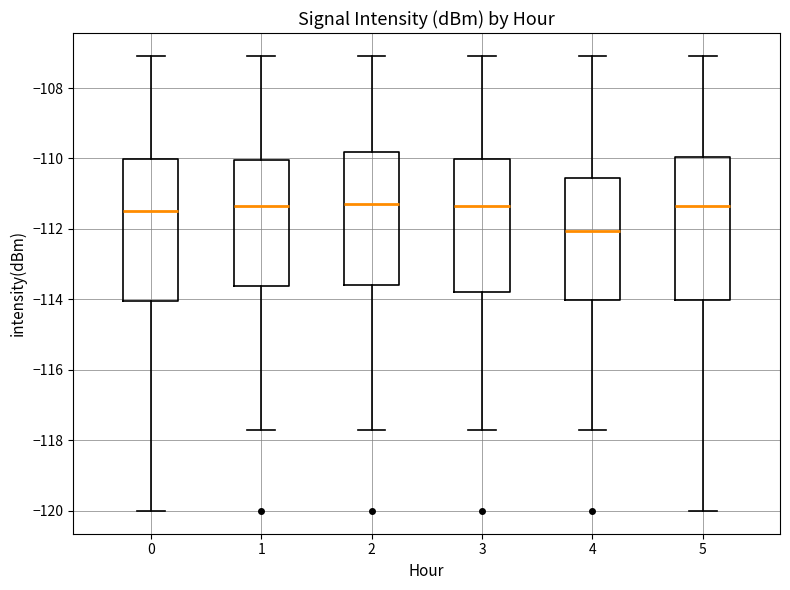

Which box's median line is the lowest?

4